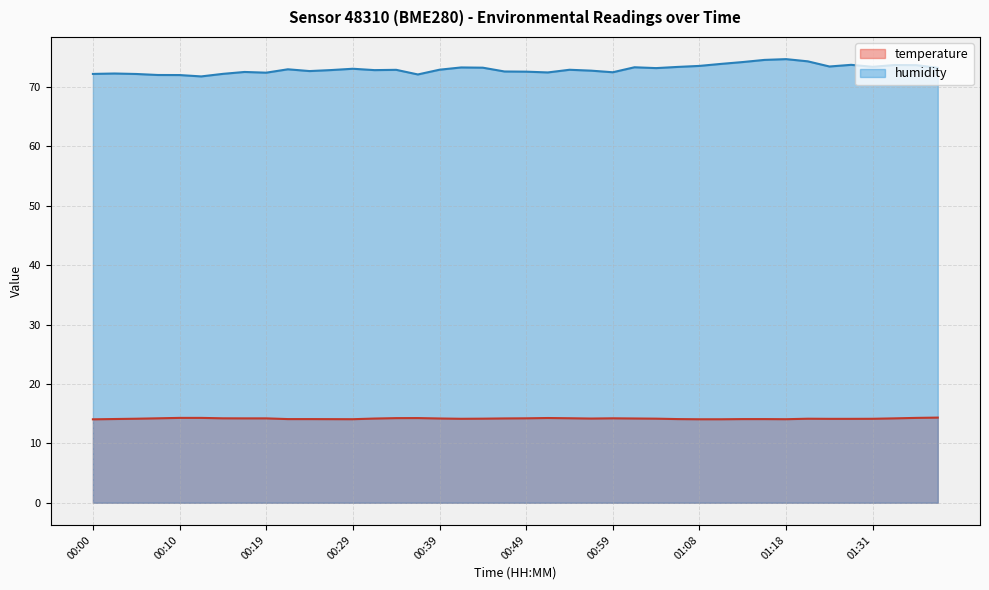

The value of temperature at 00:02 is 5.0. True or false?

False